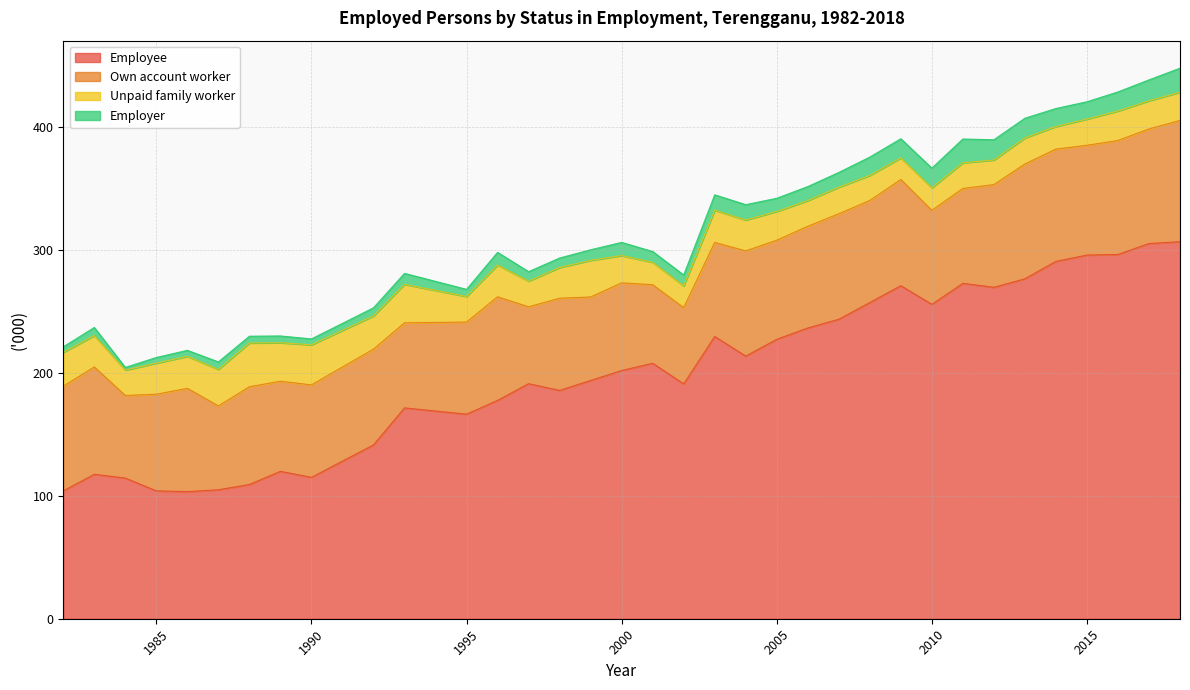

Reading left to right, transcribe all the data shown in this chart.

Employee: 104.0	117.5	114.4	104.0	103.4	104.9	109.2	119.9	115.0	141.4	171.5	166.4	177.6	191.2	185.7	193.8	201.9	207.8	191.0	229.6	213.6	227.3	236.5	243.6	257.2	270.9	255.7	272.8	269.6	276.5	290.7	295.8	296.3	305.2	306.7
Own account worker: 85.1	87.3	67.2	78.6	84.0	68.2	79.5	73.3	75.2	77.9	69.2	74.9	84.3	62.5	75.0	67.9	71.3	63.9	62.0	76.5	85.6	80.6	82.7	85.8	83.0	86.4	76.5	77.2	83.5	93.4	91.3	89.3	92.7	93.2	98.6
Unpaid family worker: 27.6	25.5	20.6	25.3	26.0	29.7	35.6	31.3	32.6	27.0	31.3	20.8	25.8	20.9	25.0	29.8	22.2	18.2	17.7	26.2	25.1	23.4	20.9	21.6	20.4	17.5	18.3	20.9	20.0	21.2	18.4	21.3	24.0	22.9	23.0
Employer: 4.5	6.6	2.2	4.6	4.9	6.1	5.5	5.5	4.8	6.6	8.9	5.8	10.3	7.7	7.7	8.6	10.7	8.8	8.9	12.5	12.5	10.7	11.4	12.0	14.9	15.6	16.0	19.3	16.5	16.0	14.6	14.1	15.5	17.0	19.5